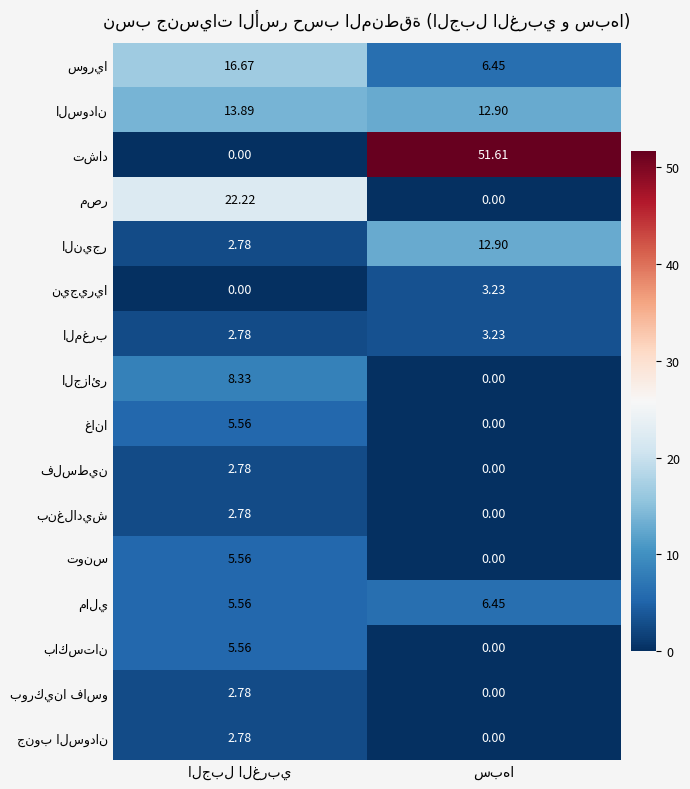

The value of فلسطين at الجبل الغربي is 4.6. True or false?

False